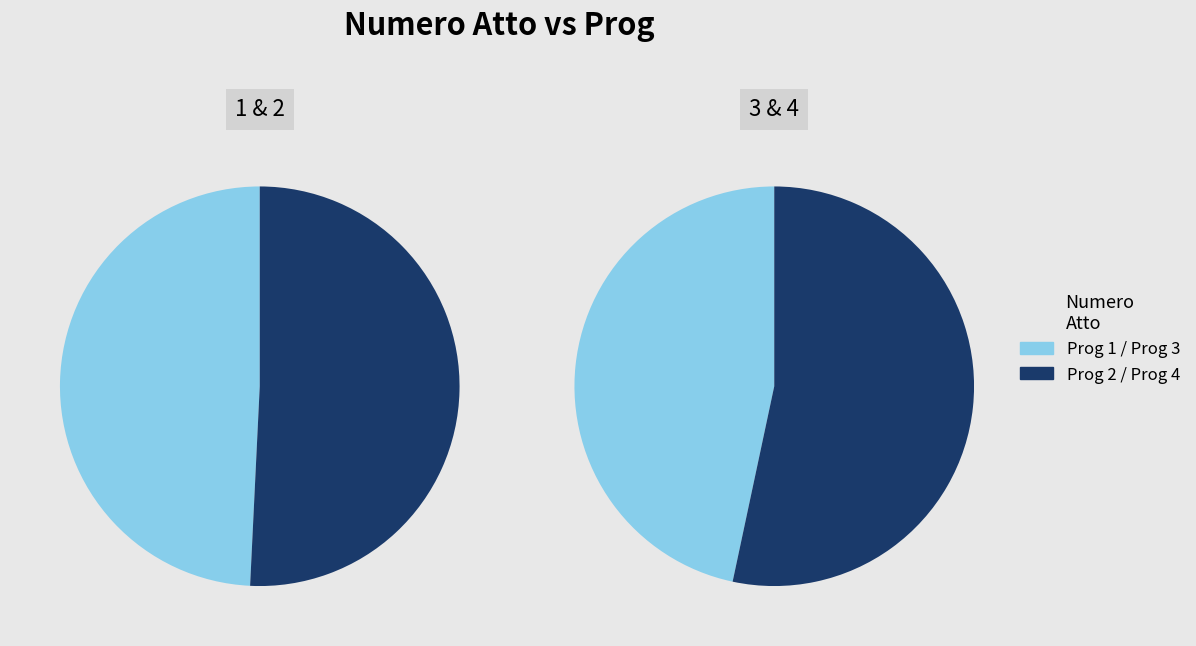

Between 2 and 1, which is larger?

2